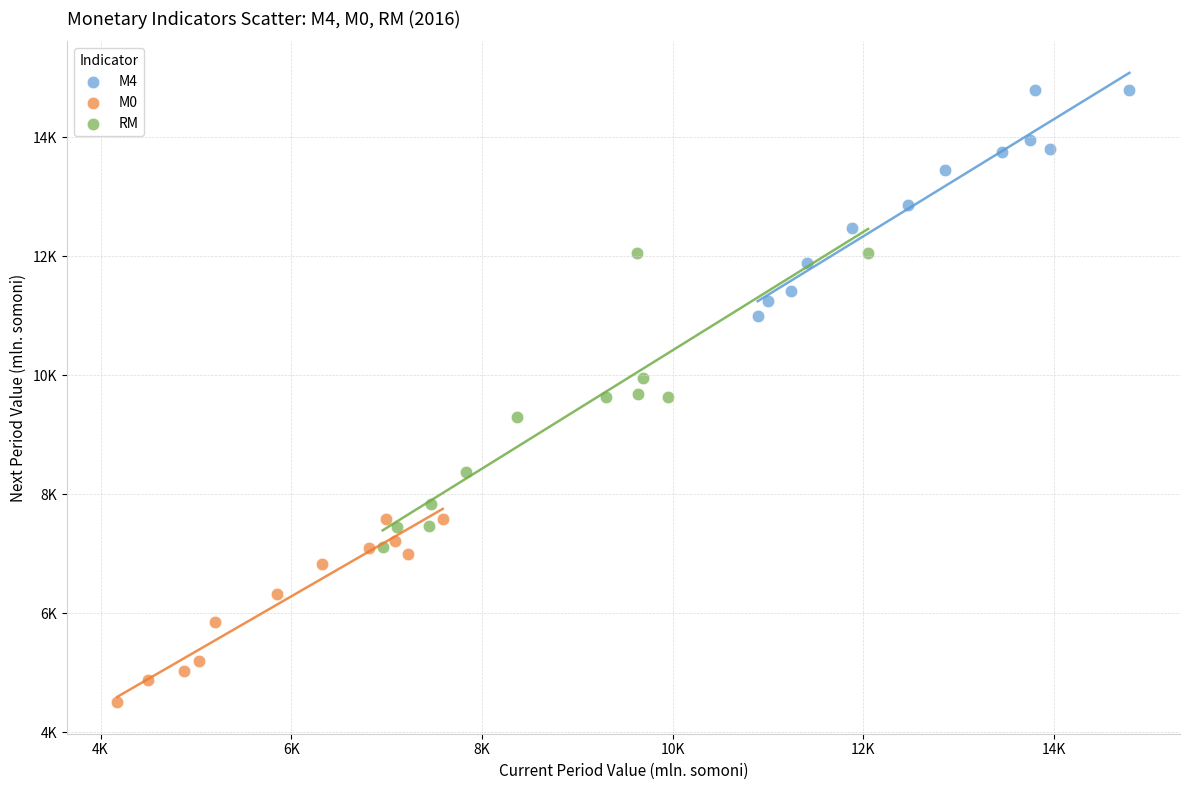

What are all the series names shown in the legend?

M4, M0, RM